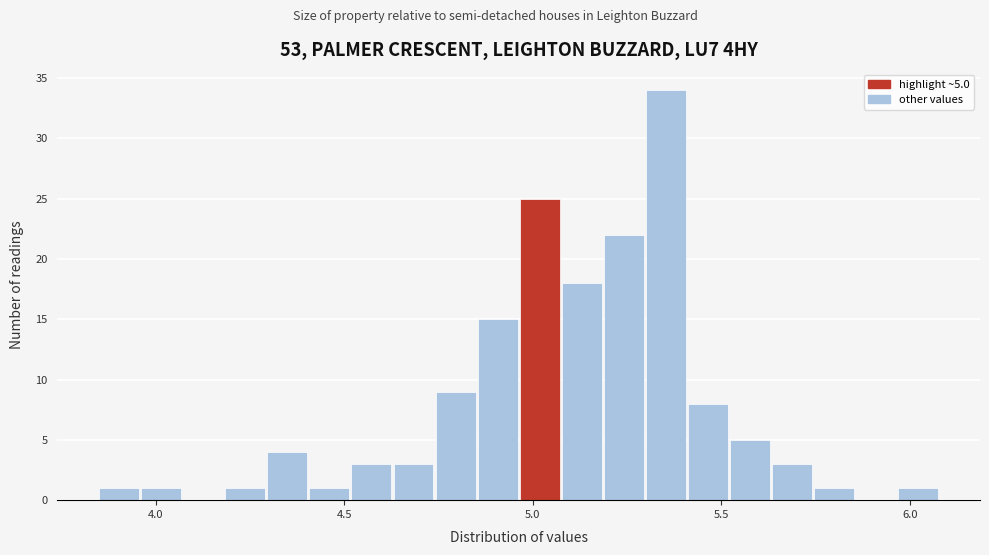

Read against the x-axis, roughly where is the centre of the tallest bar?

5.35